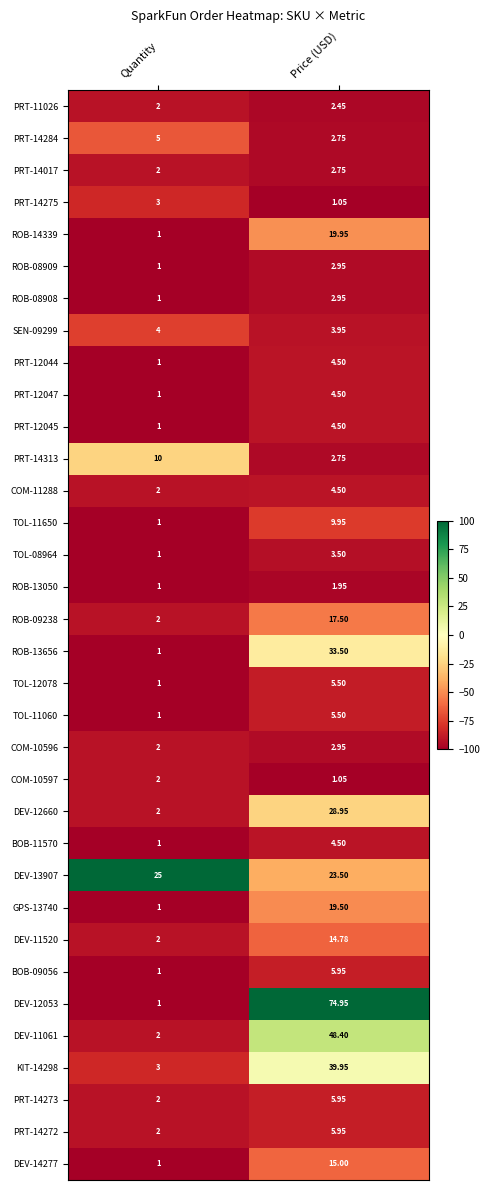

Rank the categories by PRT-12045 value from highest to lowest.

Price (USD), Quantity